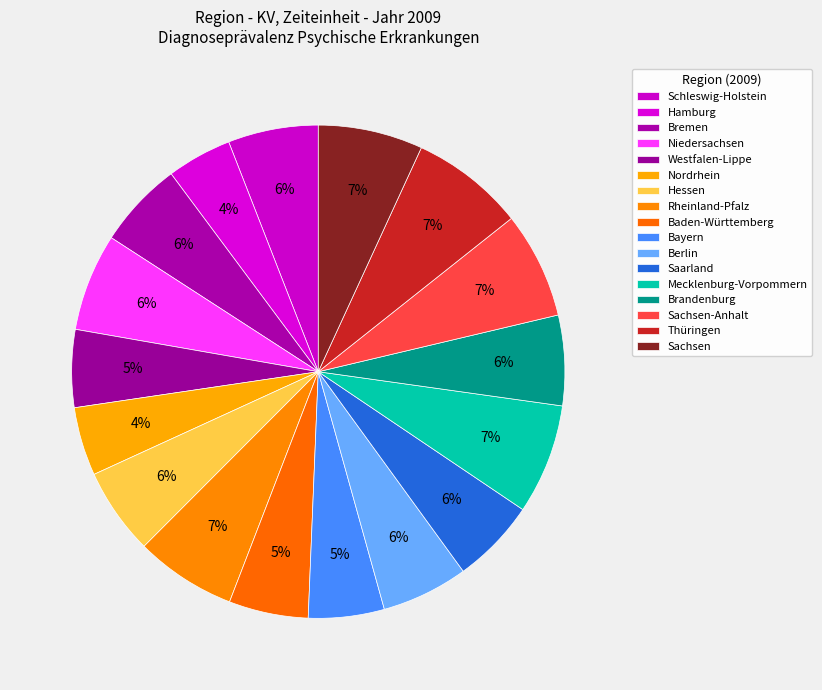

The Westfalen-Lippe slice represents 5% of the pie. True or false?

True